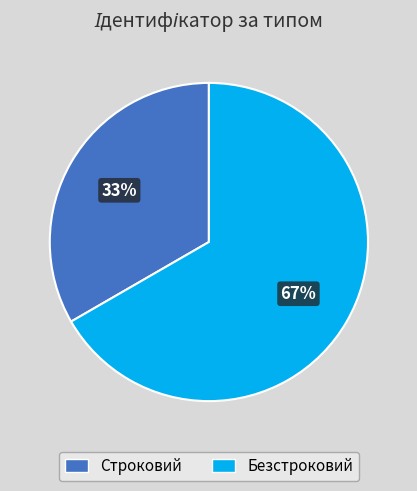

To the nearest percent, what portion does Строковий represent?

33%